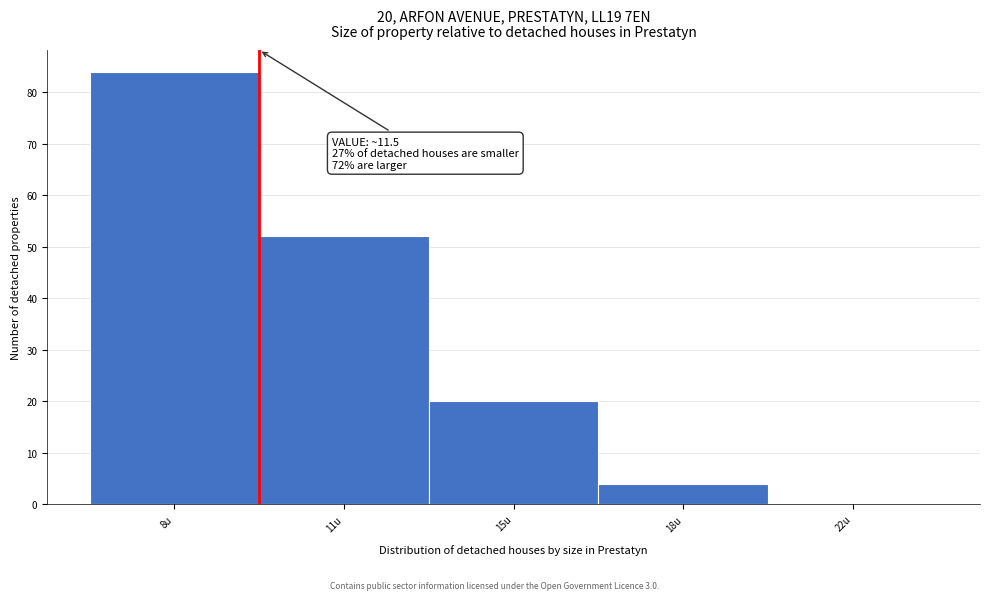

Reading left to right, transcribe all the data shown in this chart.

8u=84	11u=52	15u=20	18u=4	22u=0